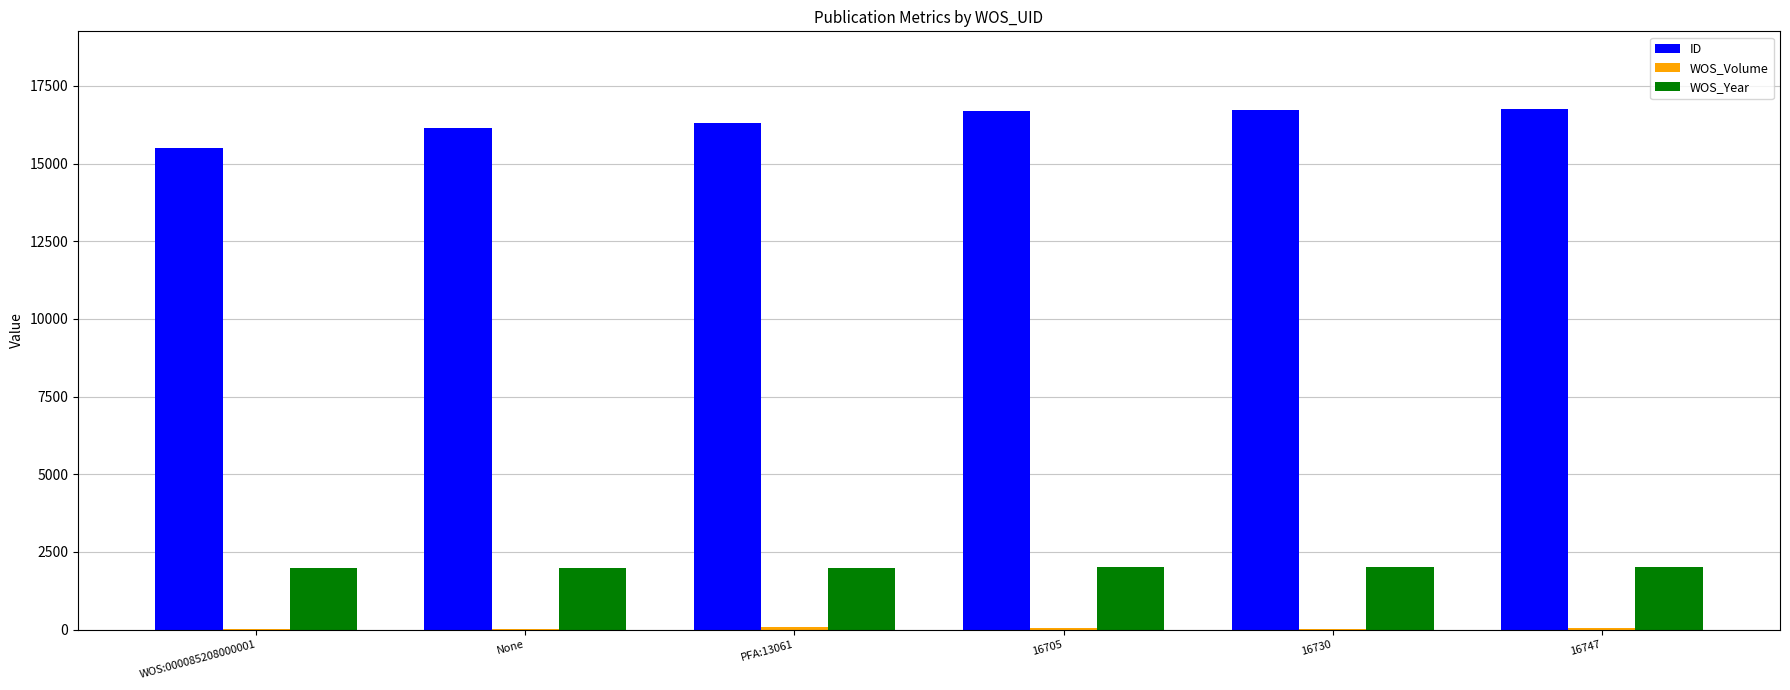

How many groups of bars are there?

6